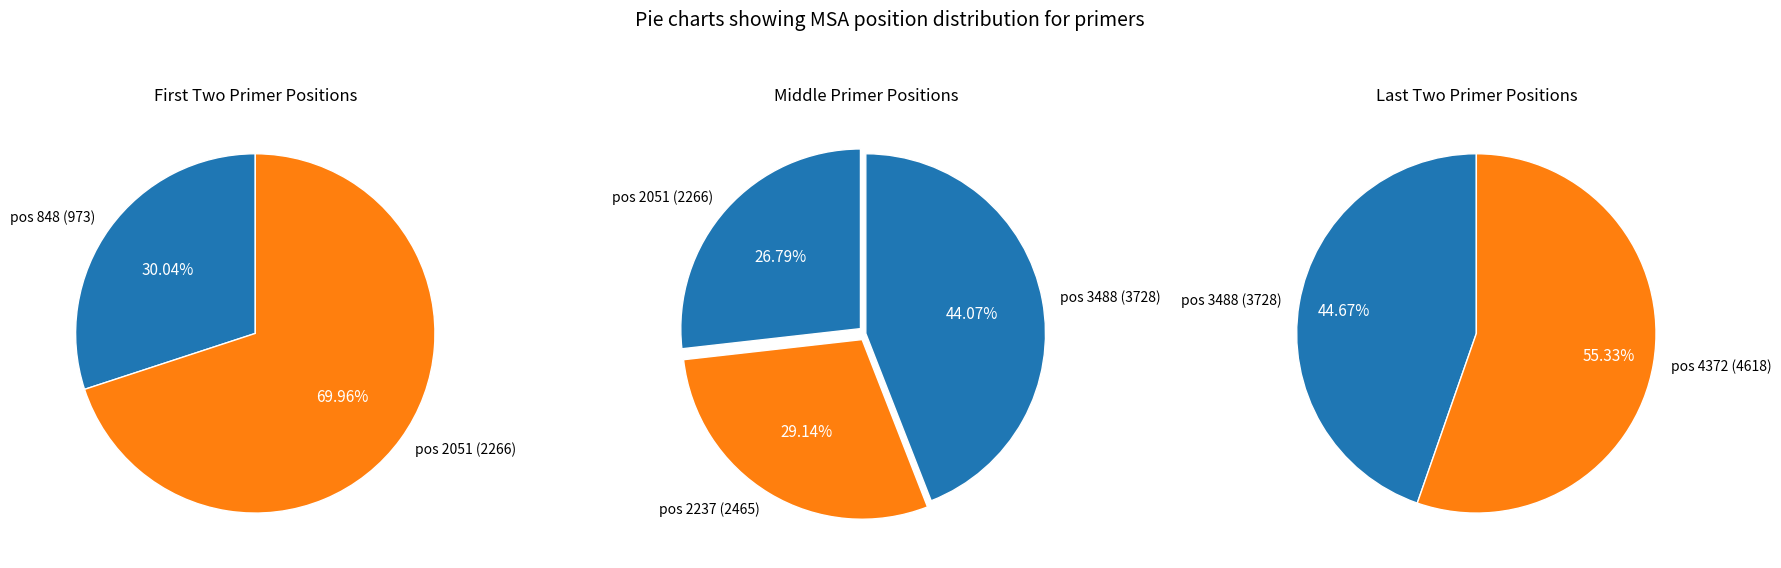

What is the smallest slice in the pie chart?

pos 848